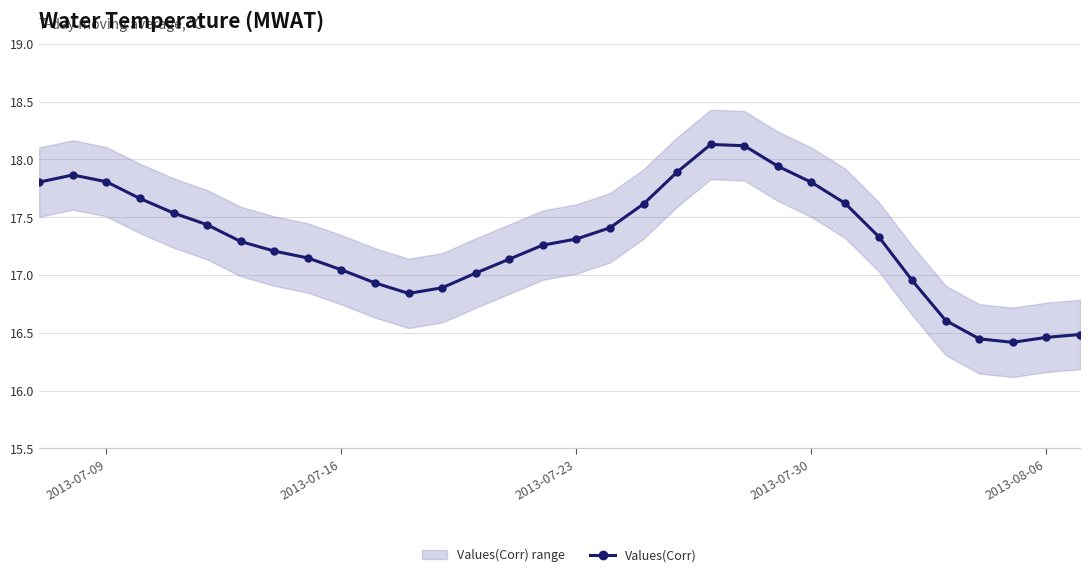

How many points are higher than both their immediate neighbors (excluding endpoints)?

2